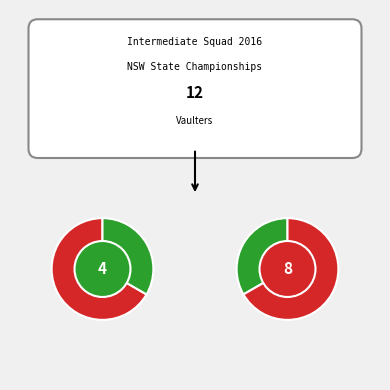

Does Kayla Brewer represent more than half of the total?

No